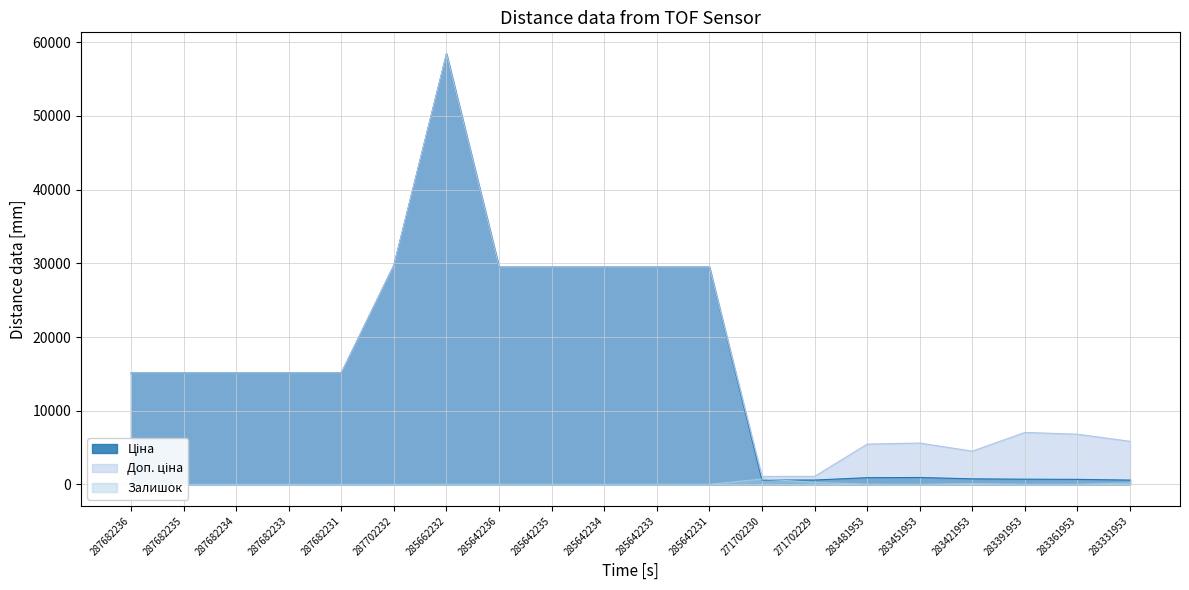

What is the greatest value displayed?

58426.5